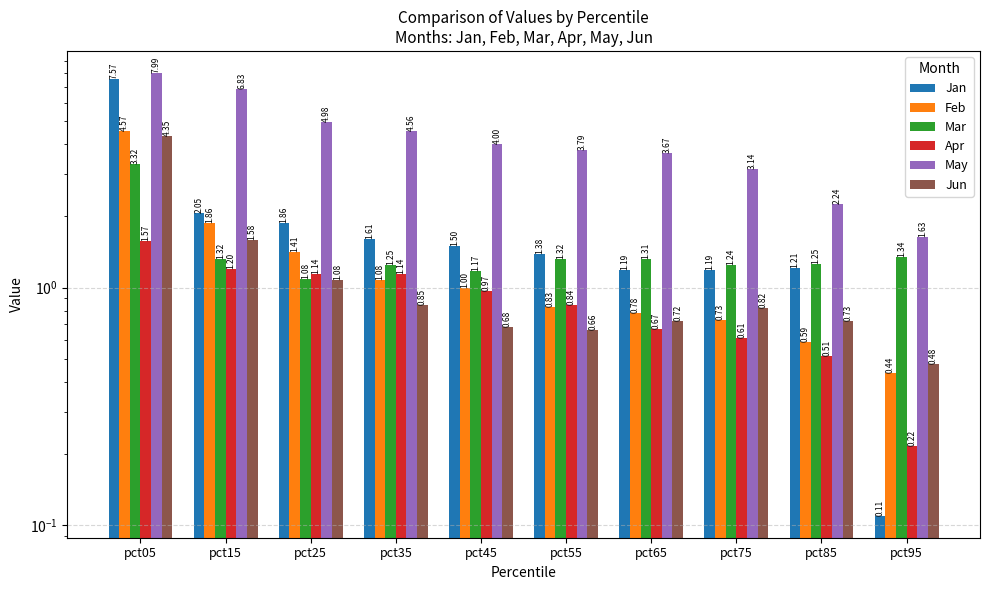

Which series has the largest total across all categories?

May